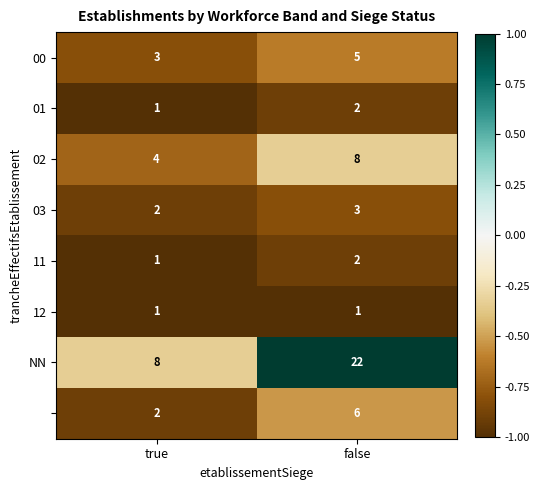

Which category has the highest value across all series?

false